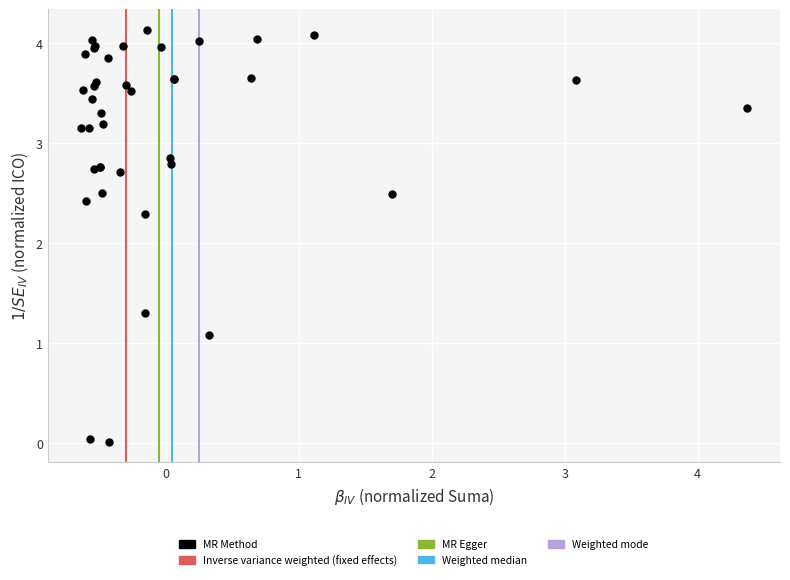

What Y value in the scatter plot is closest to 2?

2.3